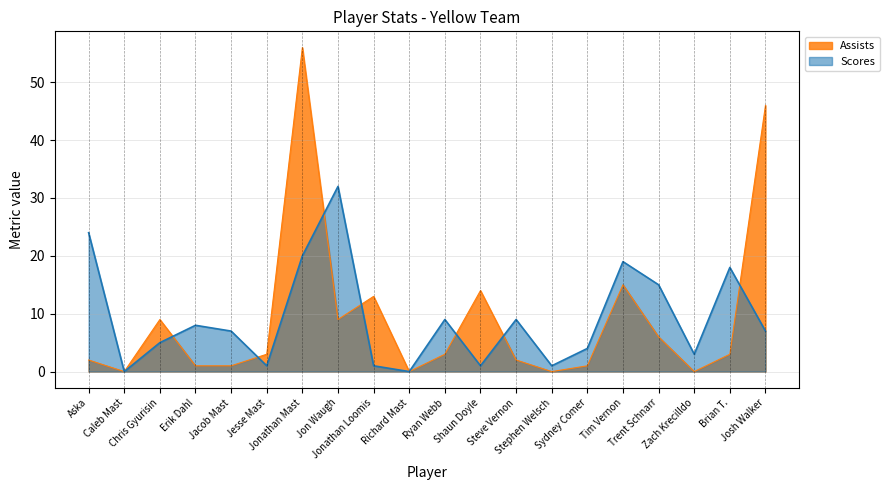

At which category does Assists reach its first local valley?

Caleb Mast